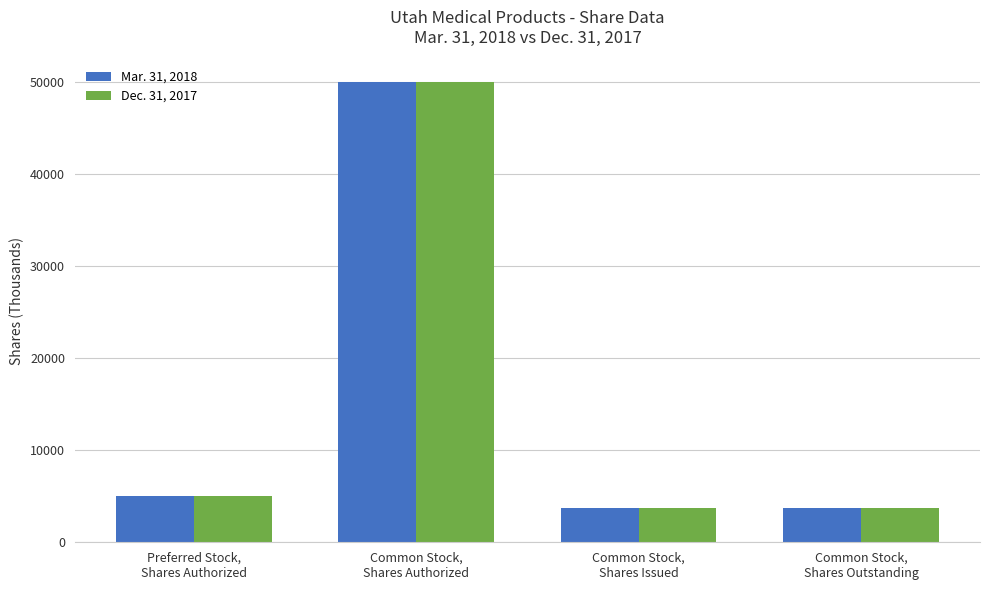

At how many categories does at least one series exceed 38584?

1